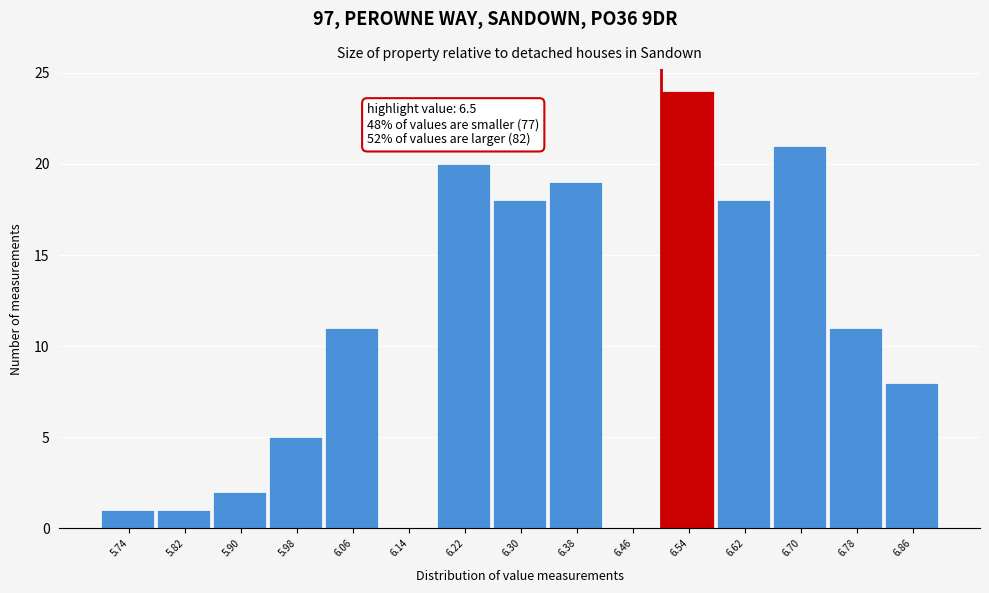

Over which range of the x-axis is the bar tallest?

6.50 to 6.58